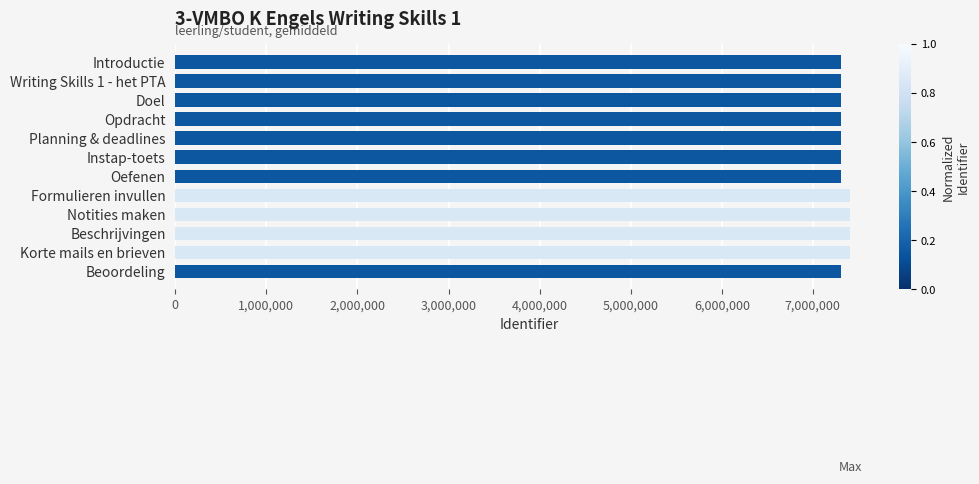

What is the maximum value shown in the chart?

7409909